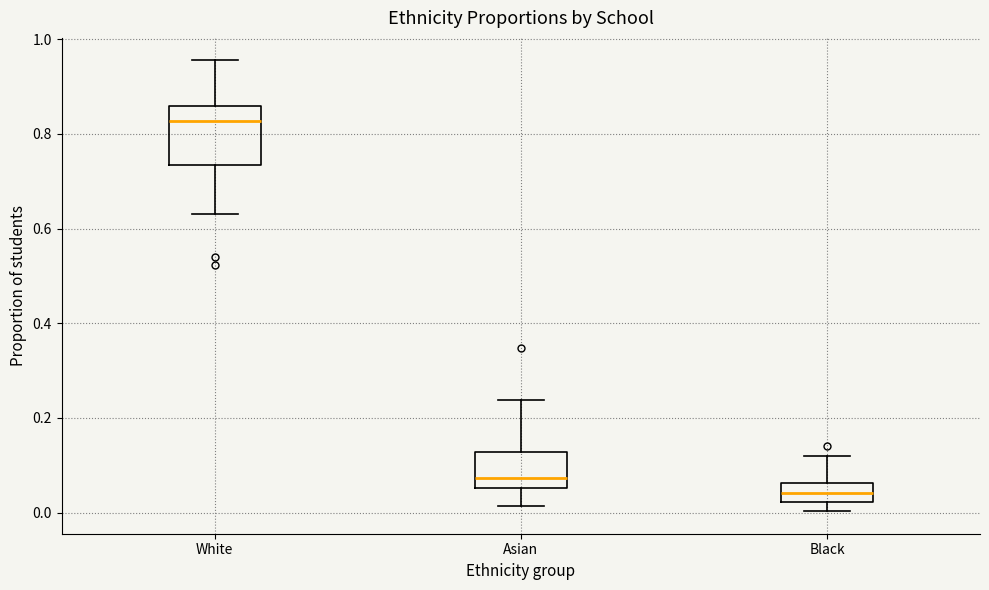

Reading left to right, transcribe this box plot: for each box, give where its median line is, the range the box spans, and where its two whiskers end, as read against the y-axis. The values are not printed on the chart, so give them approximately, as read against the axis.

White: median 0.82, box 0.74 to 0.86, whiskers 0.64 to 0.96
Asian: median 0.08, box 0.06 to 0.12, whiskers 0.02 to 0.24
Black: median 0.04, box 0.02 to 0.06, whiskers 0.00 to 0.12